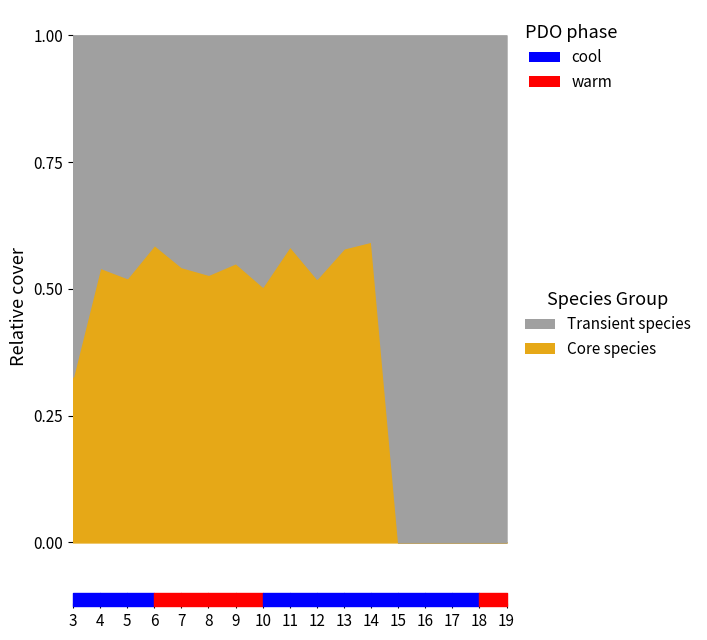

Which series changed the most between 17 and 18?

Transient species